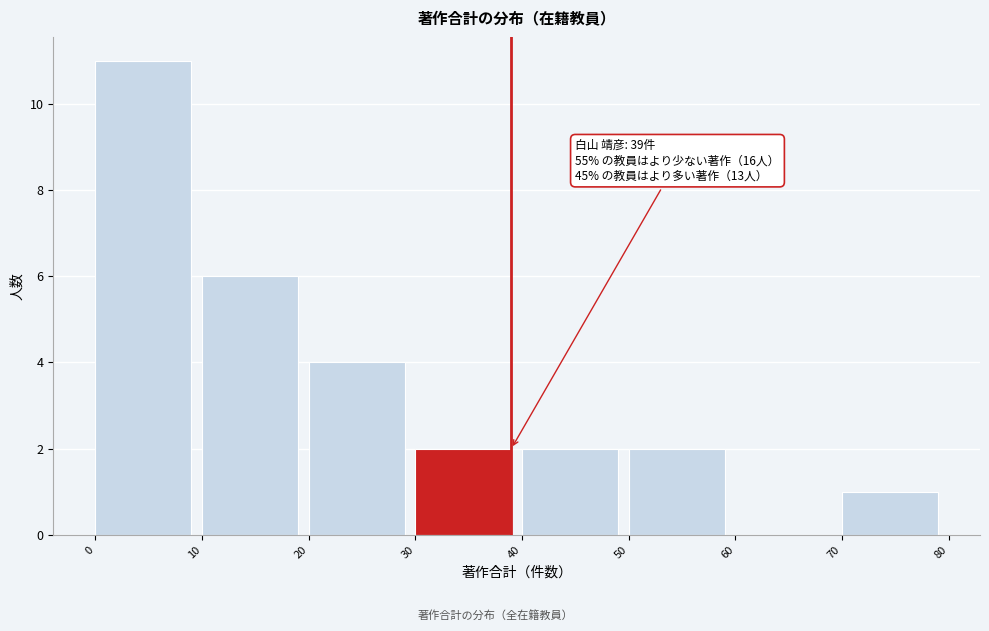

Over which range of the x-axis is the bar tallest?

0 to 10